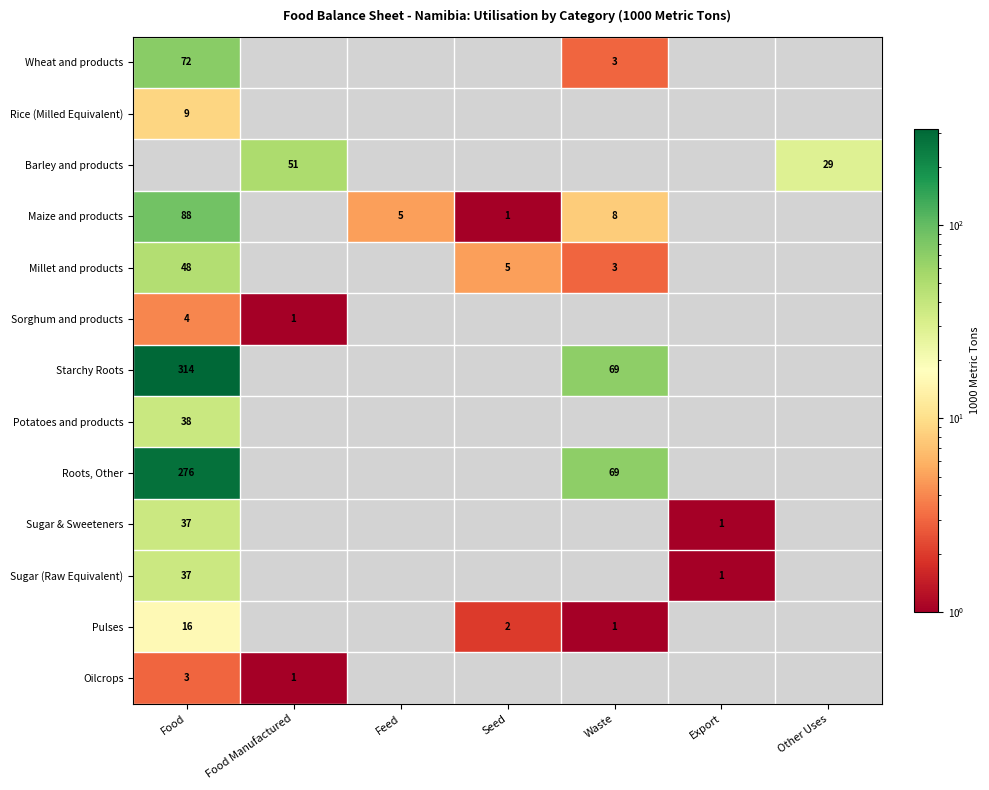

The value of Oilcrops at Food Manufactured is 1. True or false?

True